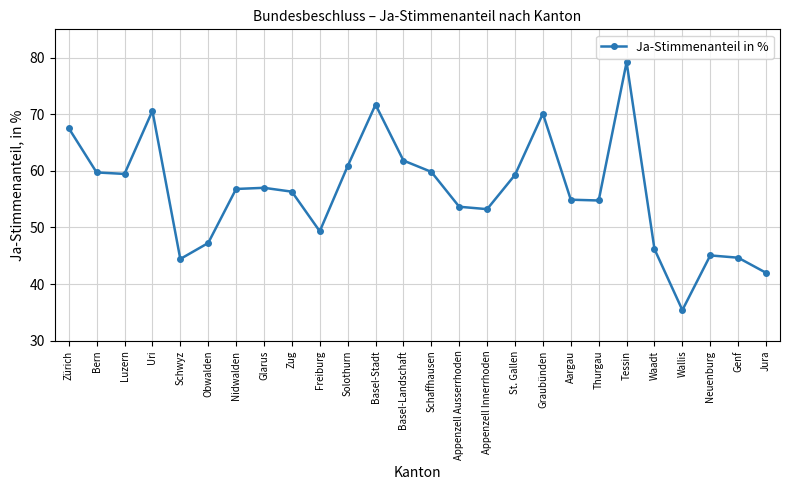

At which label does the data first exceed 56?

Zürich